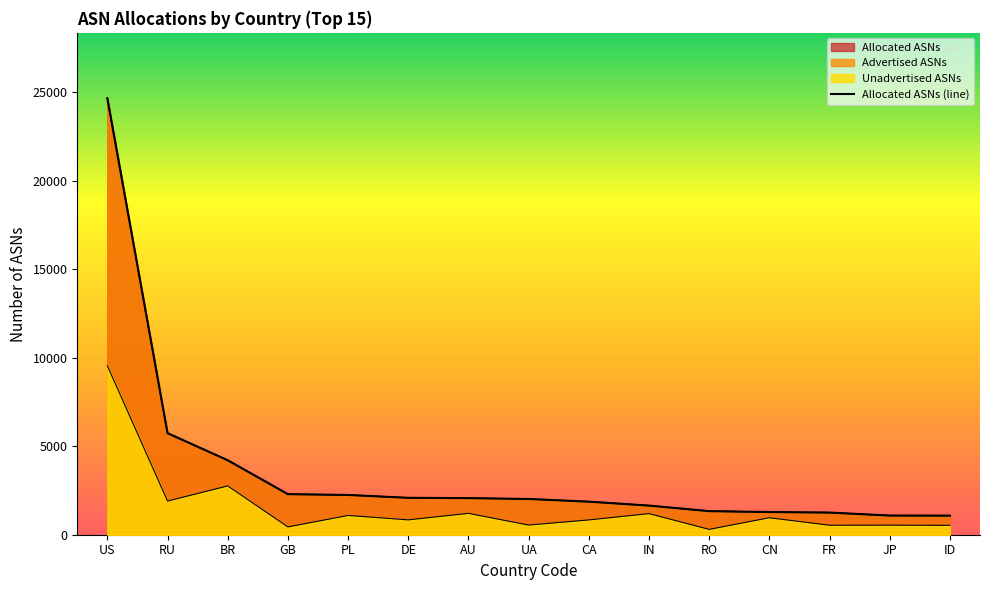

Rank the categories by value from lowest to highest.

ID, JP, FR, CN, RO, IN, CA, UA, AU, DE, PL, GB, BR, RU, US